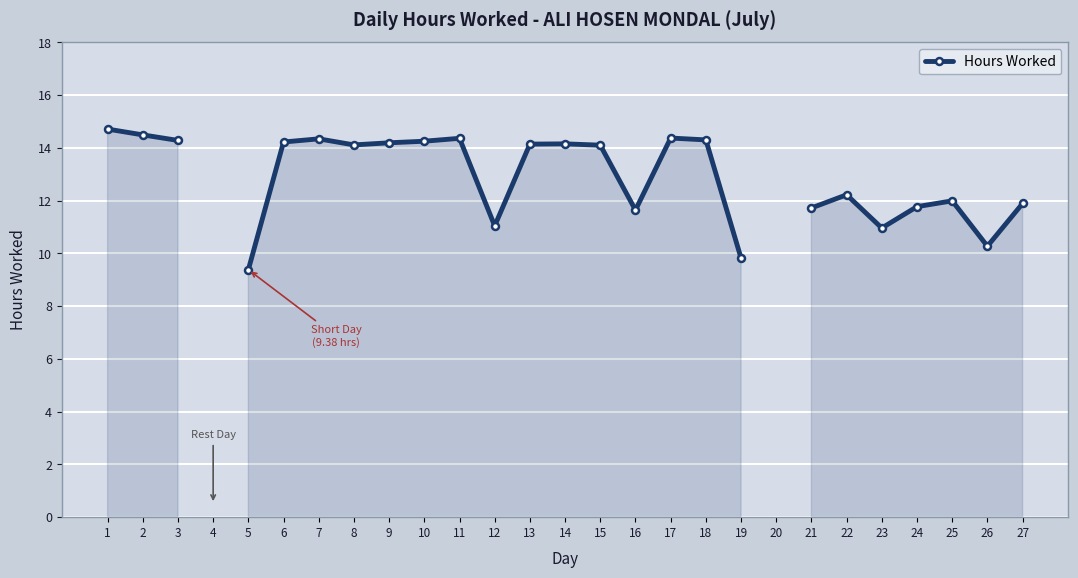

How many series are shown in this chart?

1